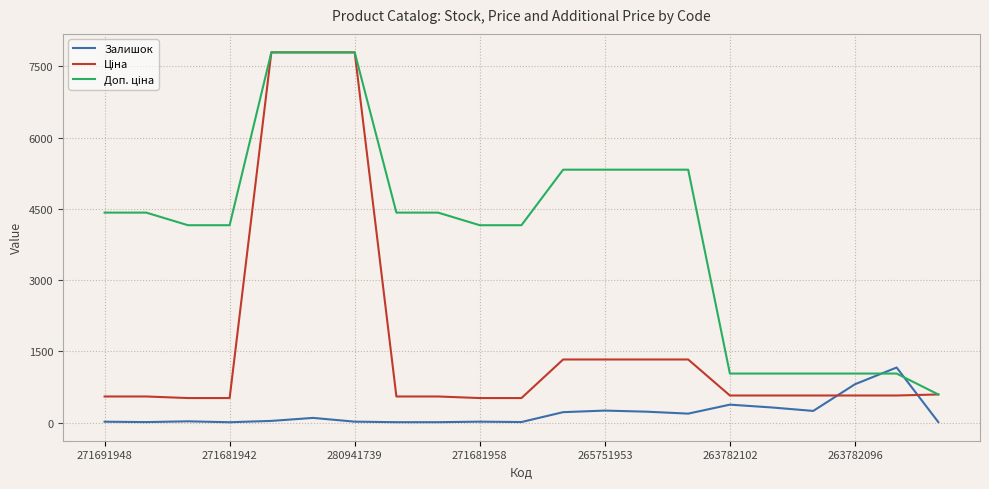

Is it true that Залишок equals 810.0 at 263782096?

True